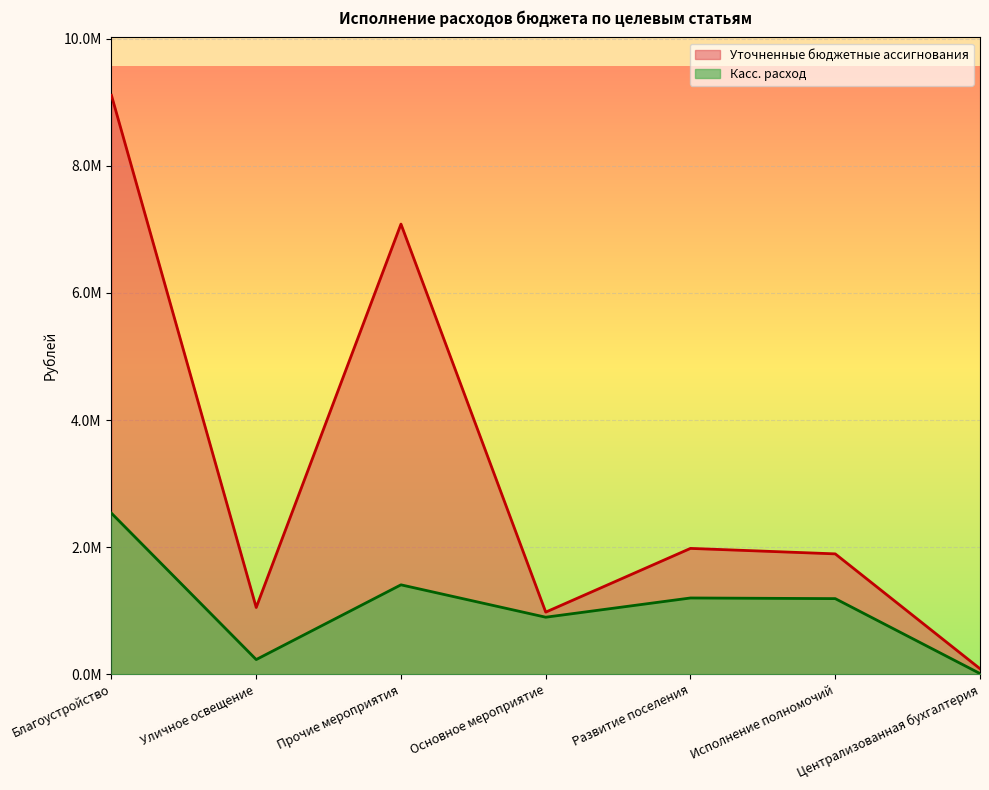

How many lines are shown in the chart?

2